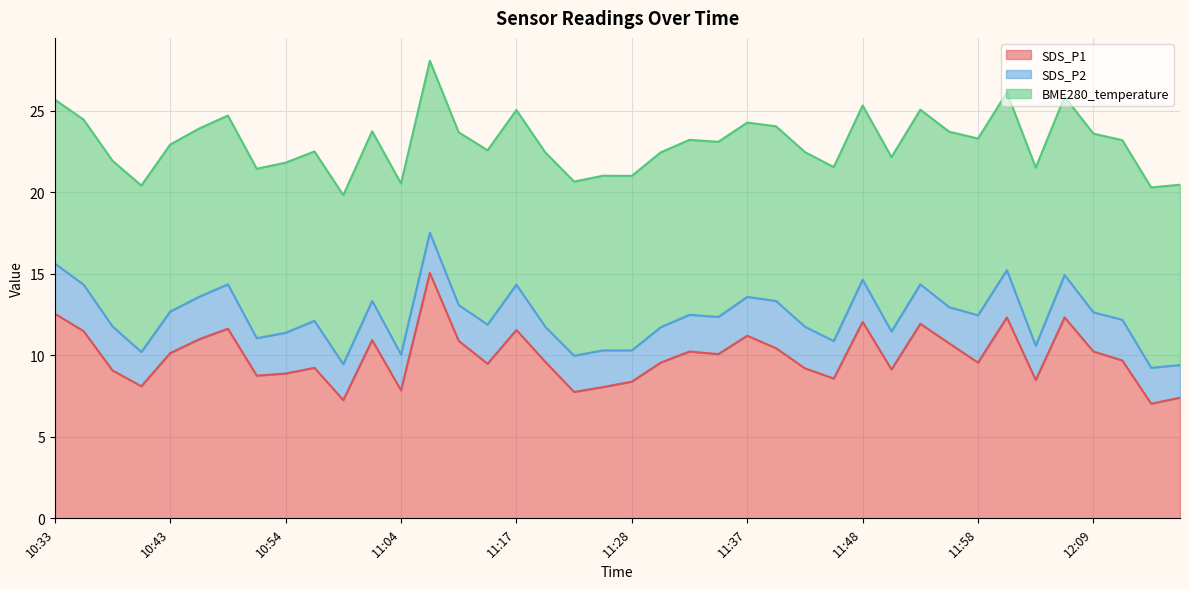

True or false: SDS_P2 has more than 0 points higher than both neighbors.

True